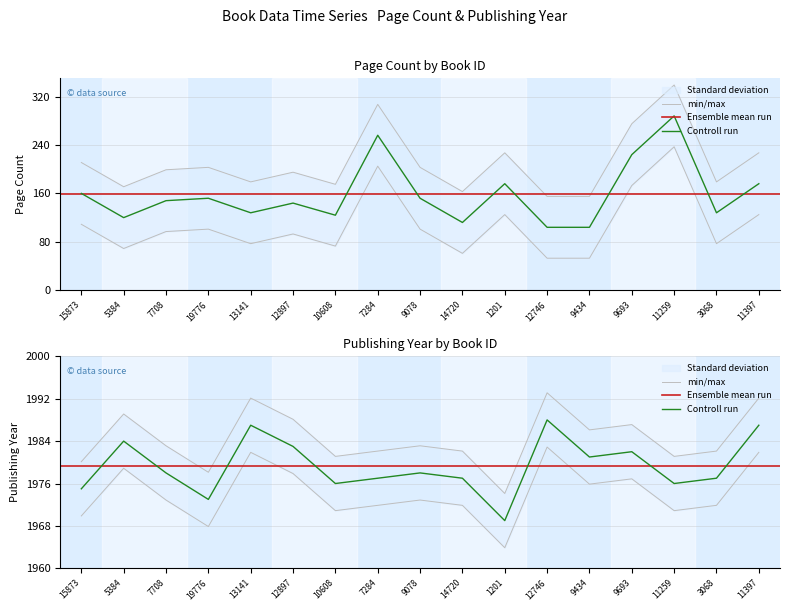

What is the total value across all series at 3068?

2161.1